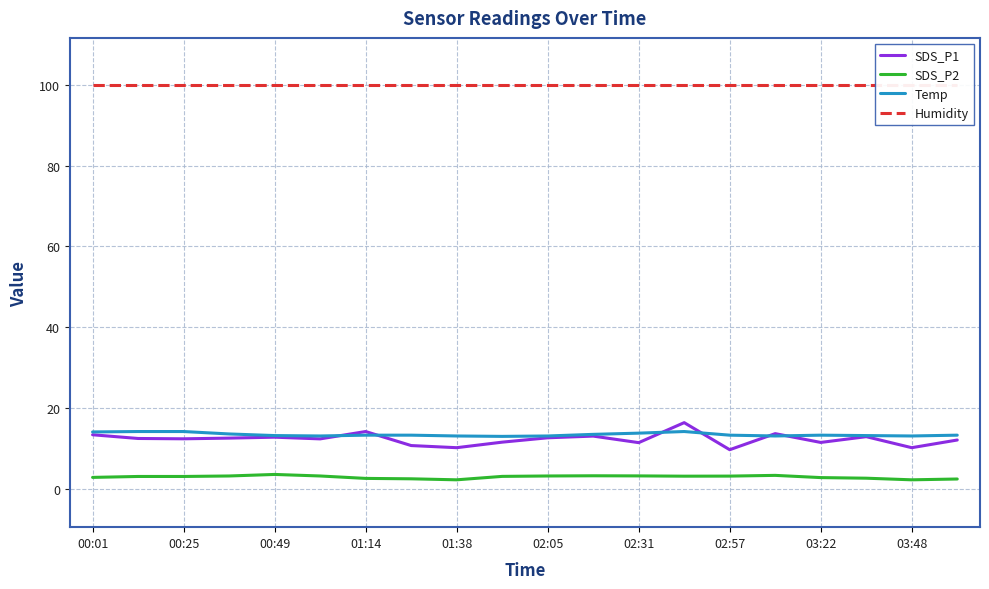

True or false: Temp and SDS_P1 cross at least once.

True